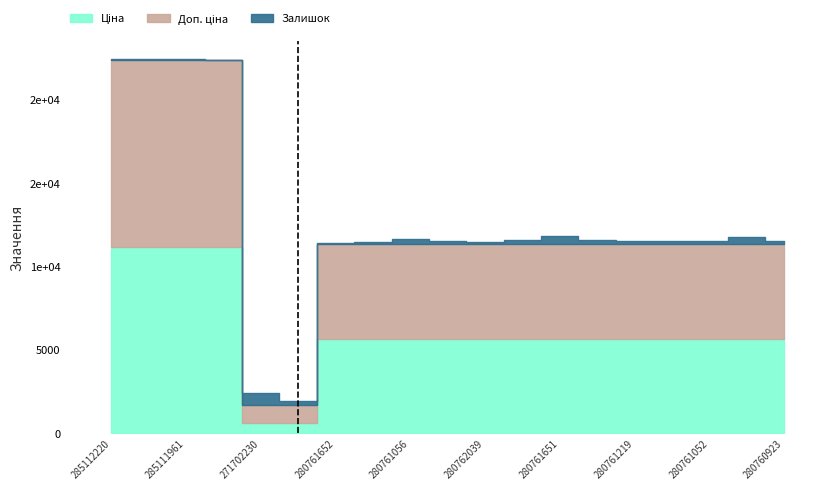

Reading left to right, list all the values displayed in this chart.

Ціна: 11188.2	11188.2	11188.2	11188.2	589.9	589.9	5673.8	5673.8	5673.8	5673.8	5673.8	5673.8	5673.8	5673.8	5673.8	5673.8	5673.8	5673.8	5673.8
Доп. ціна: 11188.2	11188.2	11188.2	11188.2	1081.7	1081.7	5673.8	5673.8	5673.8	5673.8	5673.8	5673.8	5673.8	5673.8	5673.8	5673.8	5673.8	5673.8	5673.8
Залишок: 17.0	17.0	17.0	15.0	736.0	273.0	42.0	114.0	271.0	190.0	99.0	250.0	446.0	220.0	183.0	180.0	150.0	396.0	149.0